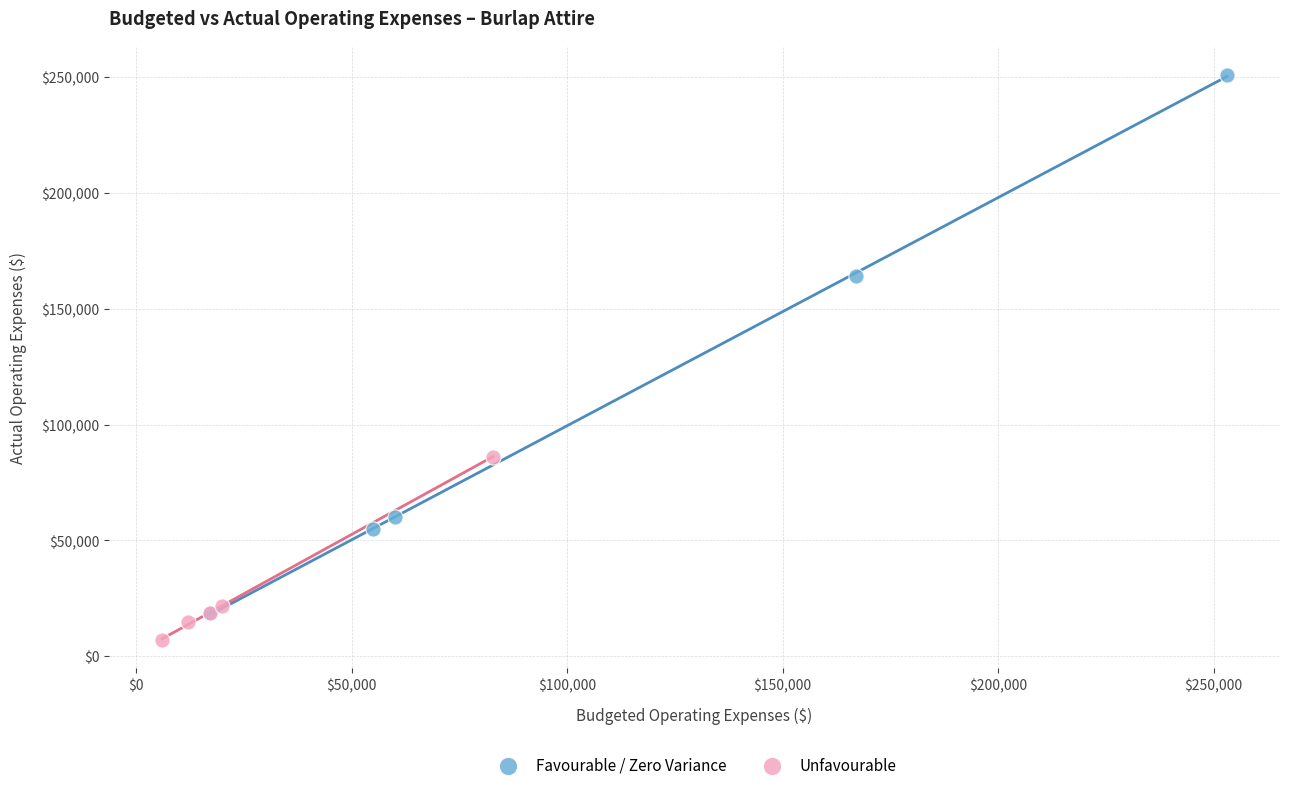

Which series has the largest Y range (max minus min)?

Favourable / Zero Variance